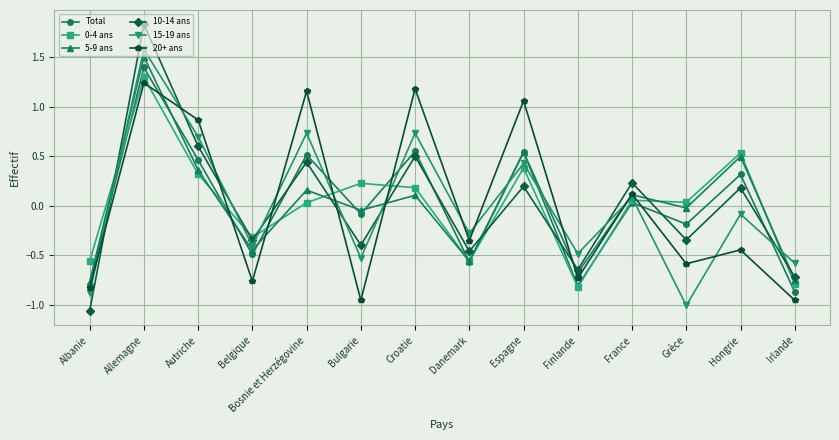

Which series has the widest spread of values?

10-14 ans